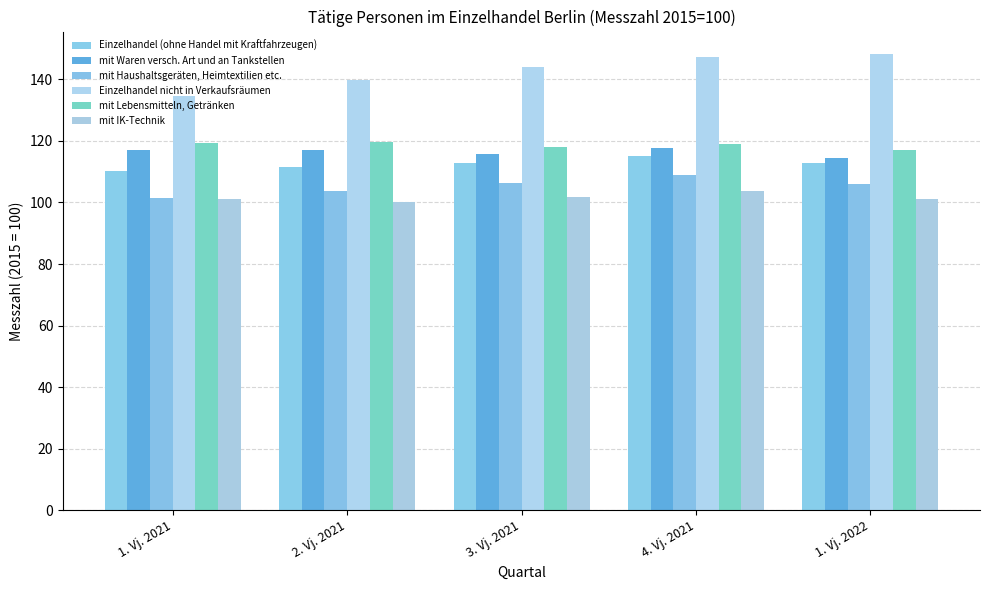

How many data points in mit Haushaltsgeräten, Heimtextilien etc. are less than 106?

2